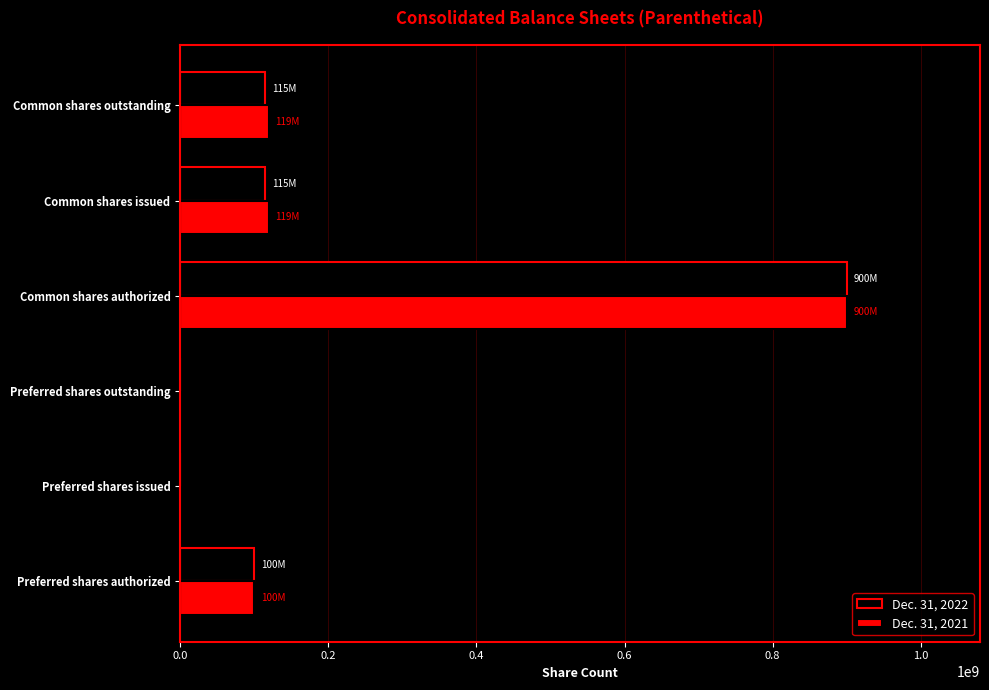

At which category is the sum across all series the highest?

Common shares authorized